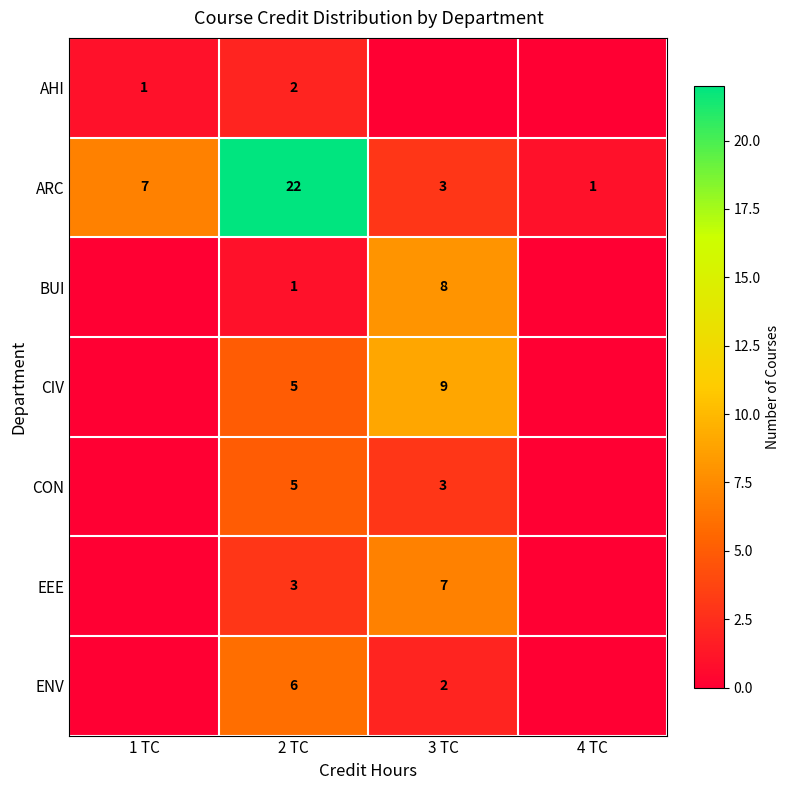

Which series changed the most between 1 TC and 3 TC?

CIV